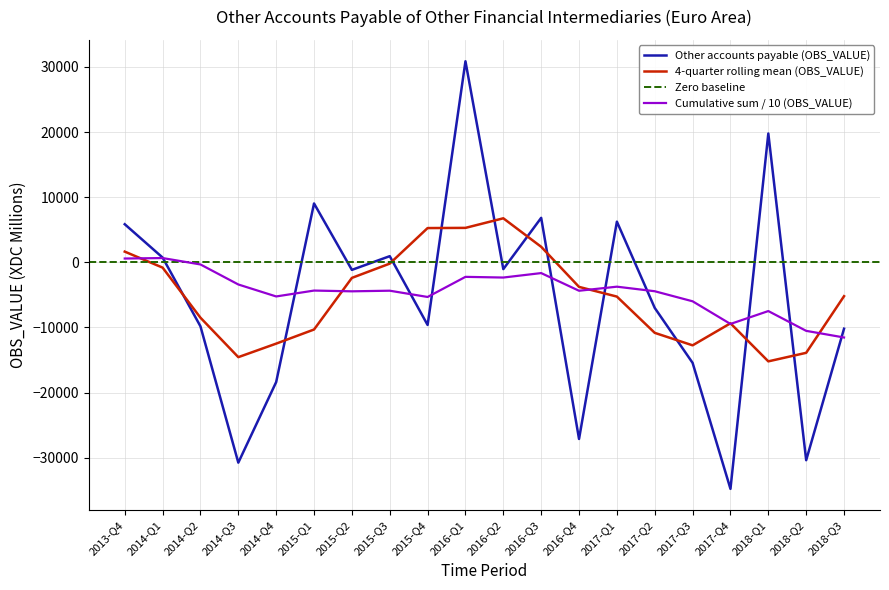

The value at 2015-Q2 is -2004.5. True or false?

False